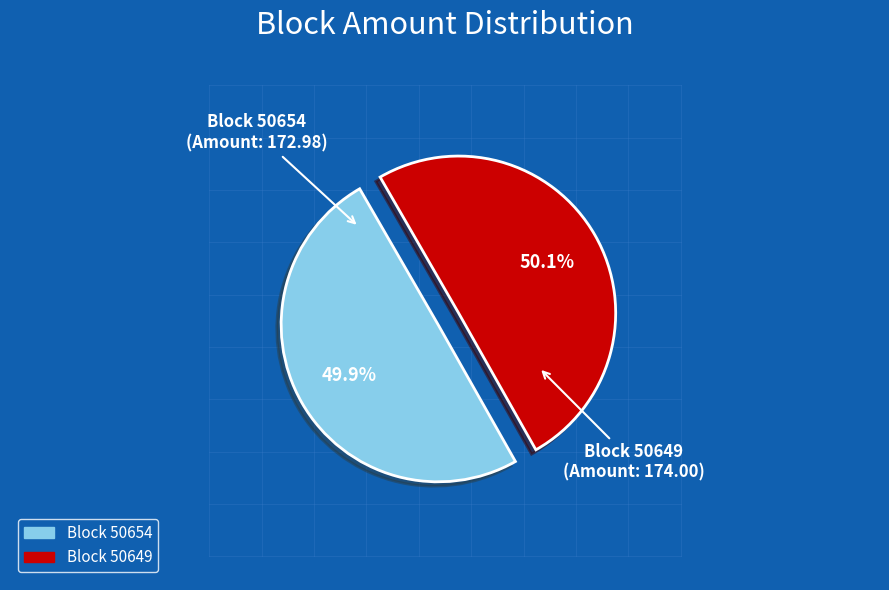

Is there any slice that represents more than half of the pie?

Yes